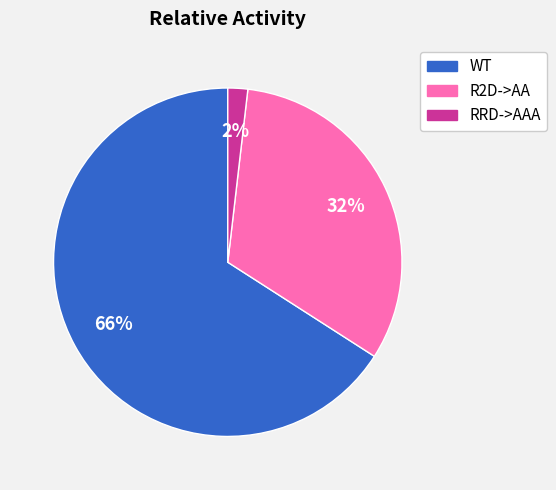

Does WT represent more than half of the total?

Yes